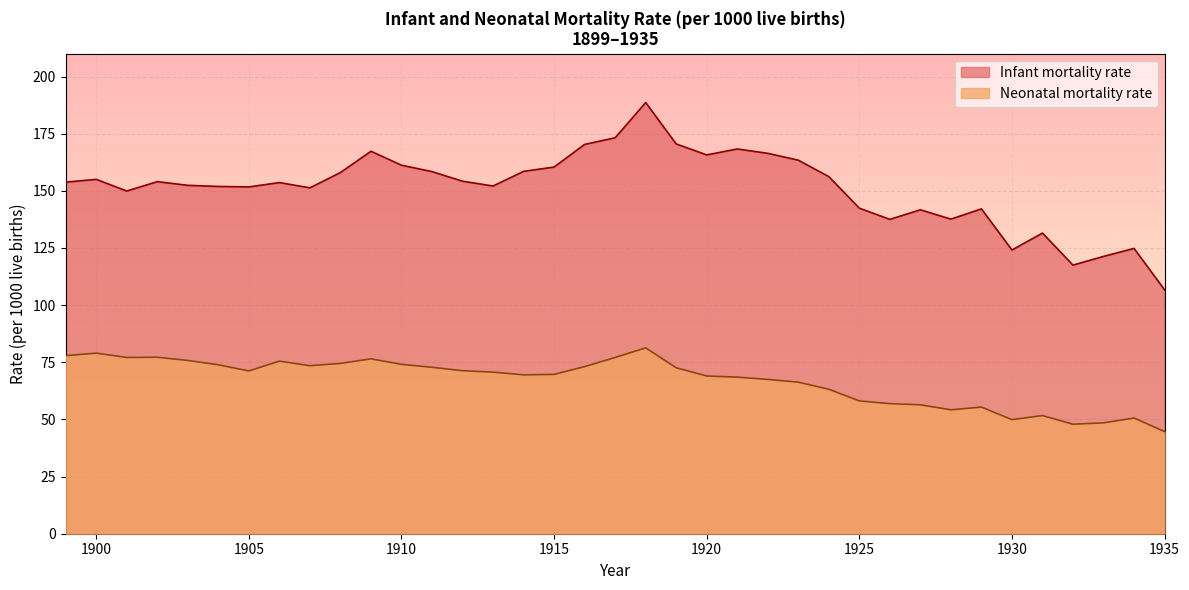

True or false: Neonatal mortality rate and Infant mortality rate intersect in this chart.

False